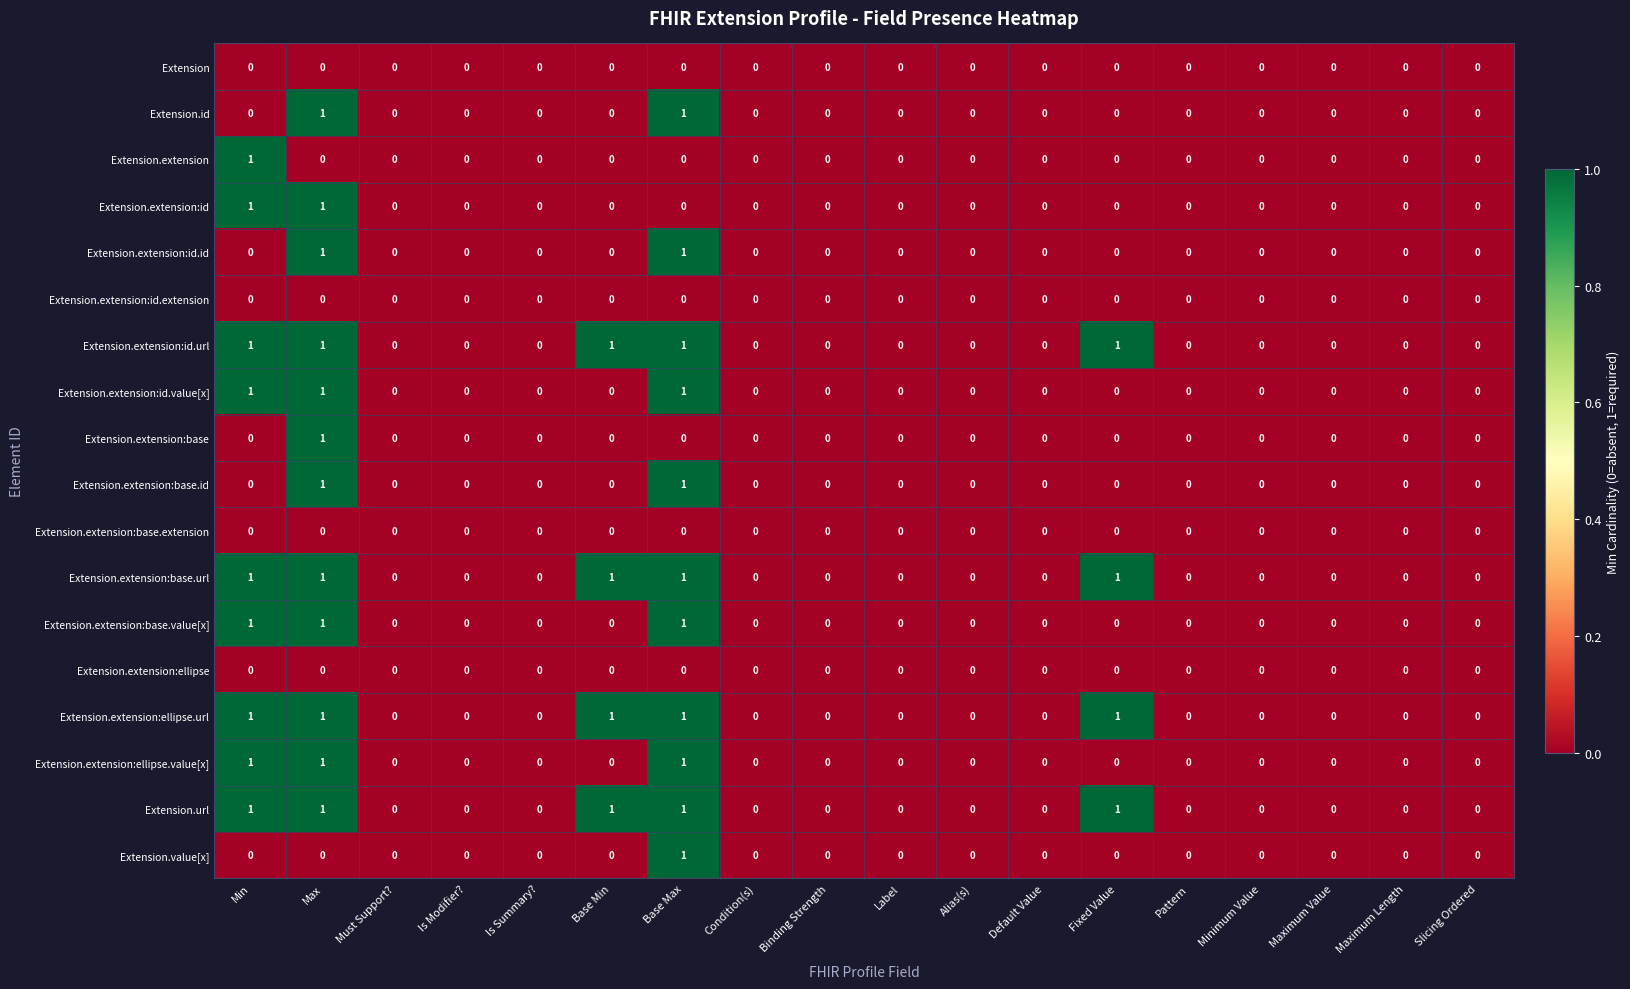

At which category is the sum across all series the highest?

Max